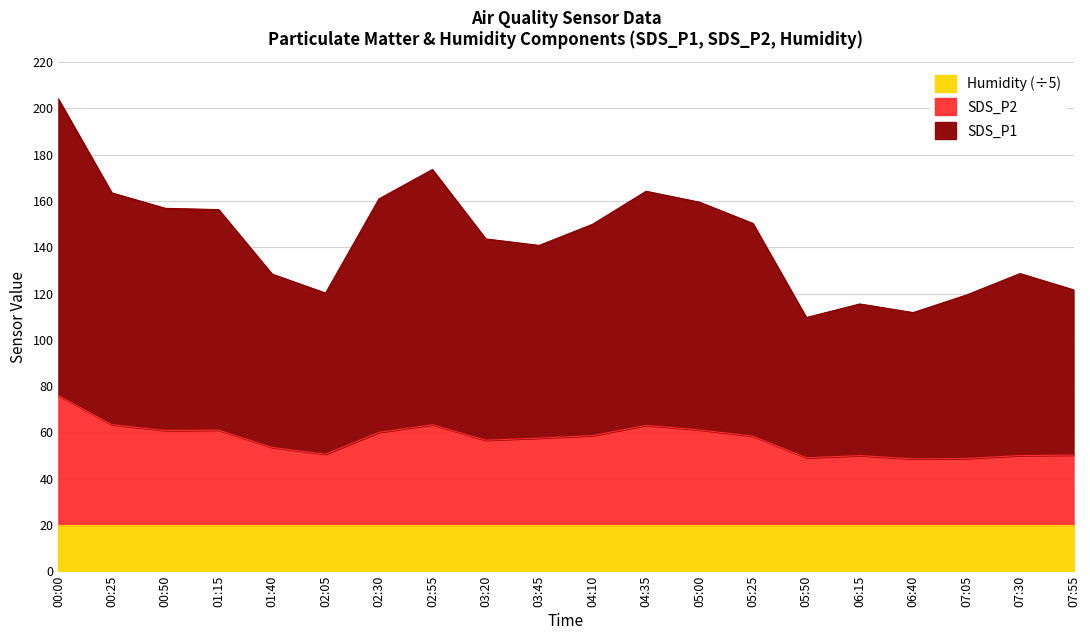

The value of SDS_P1 at 01:15 is 156.2. True or false?

True